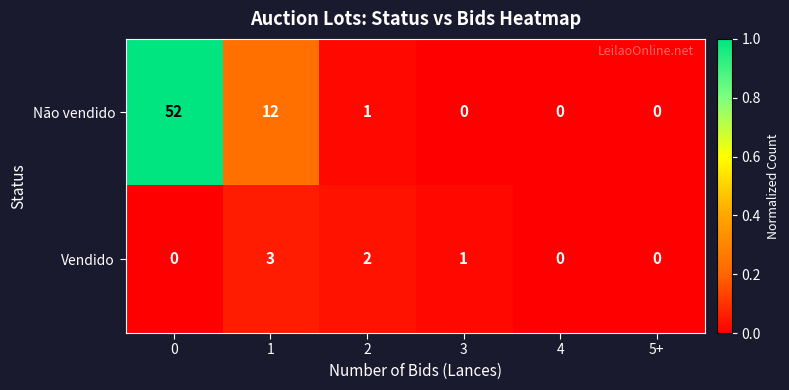

The Vendido series shows 3 at 1. True or false?

True